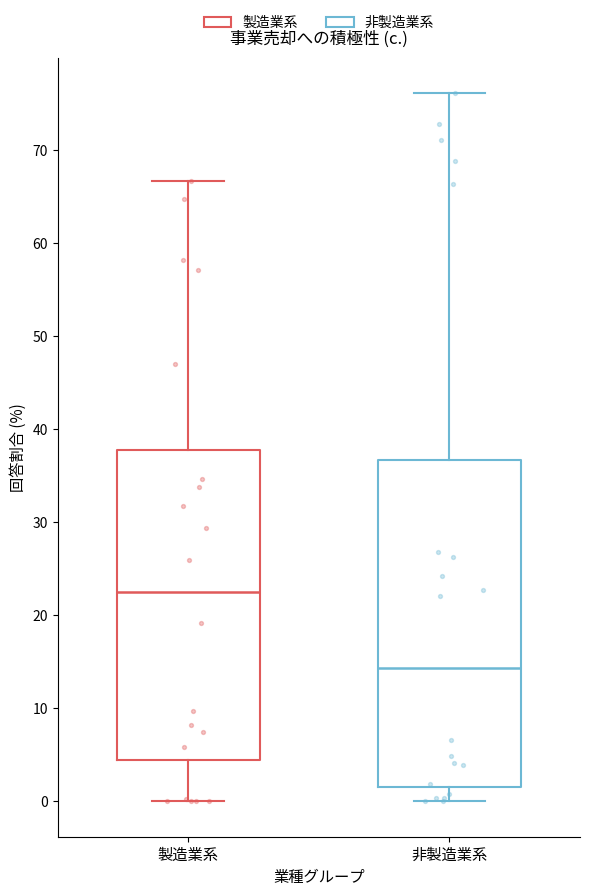

Where does the upper whisker of the box for 製造業系 end on the y-axis? The values are not printed on the chart, so give them approximately, as read against the axis.

67